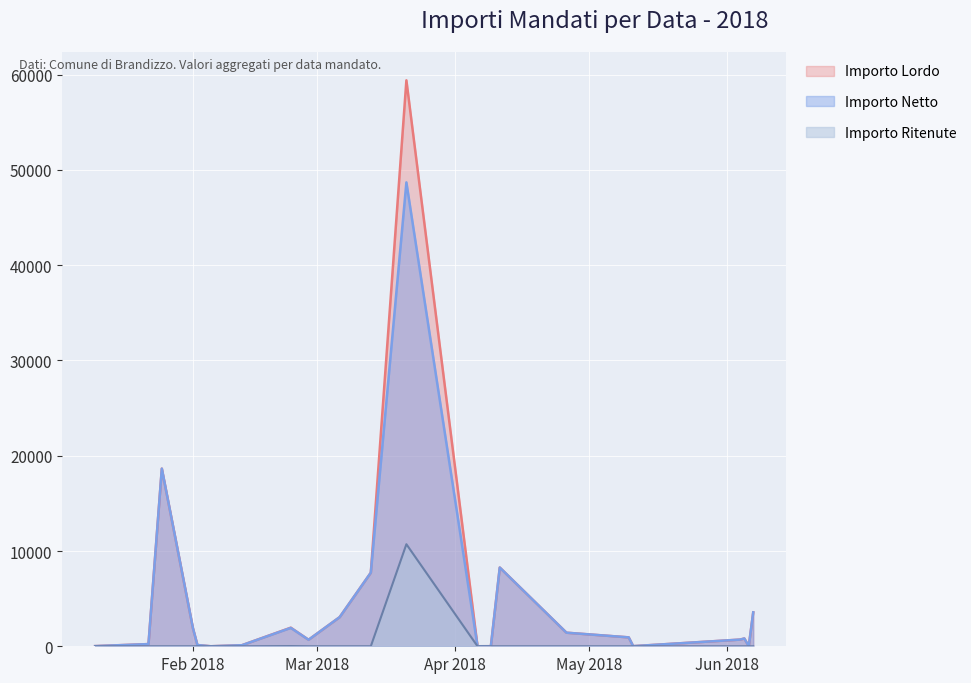

What is the highest value of the Importo Ritenute series?

10713.0